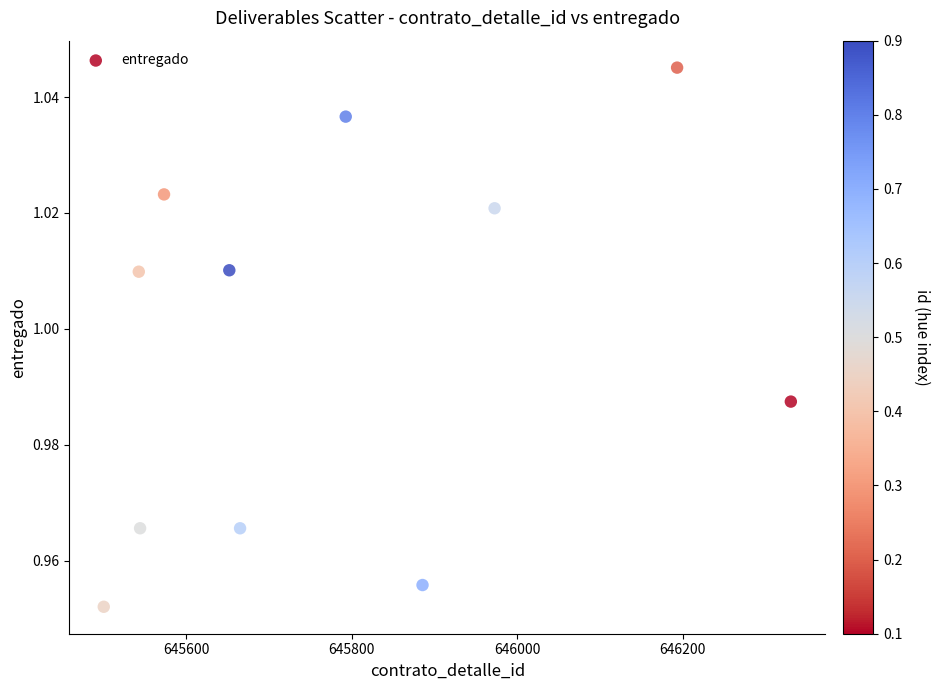

What is the range of X values (max minus min)?

830.4